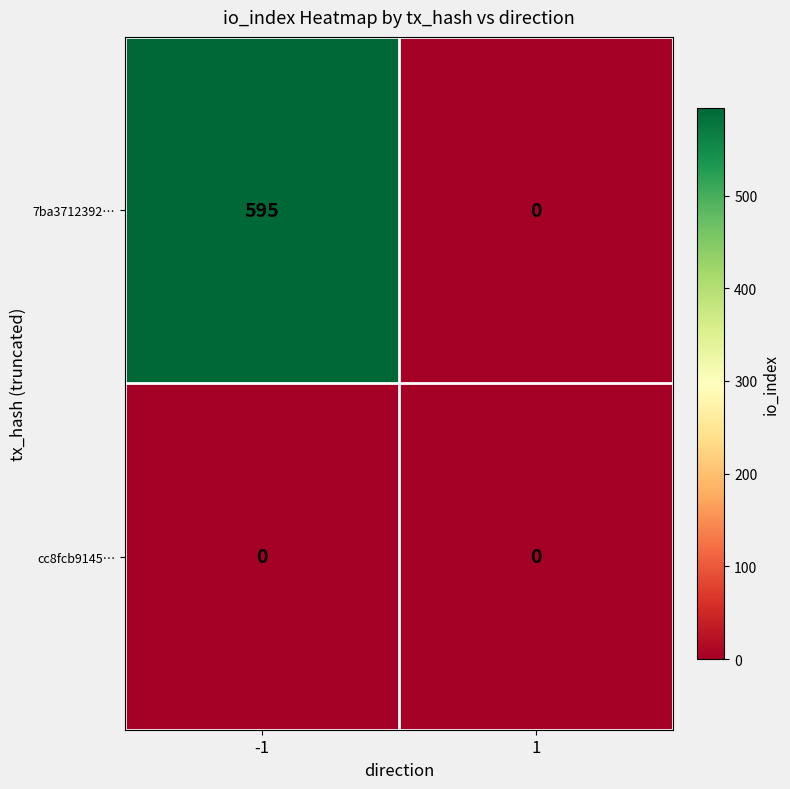

List the series in order of their overall mean, lowest first.

cc8fcb9145…, 7ba3712392…